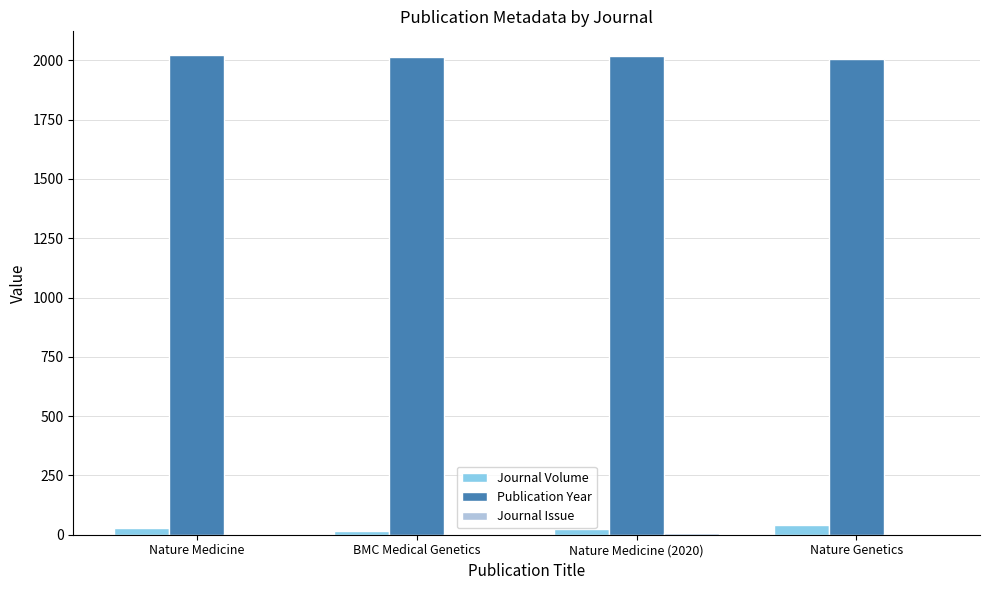

What is the sum of all Publication Year values?

8063